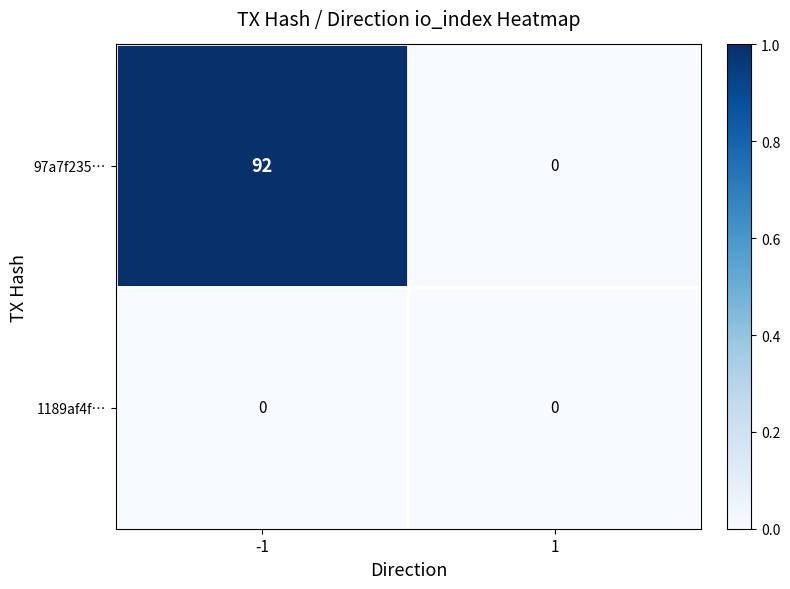

What is the maximum value shown in the chart?

92